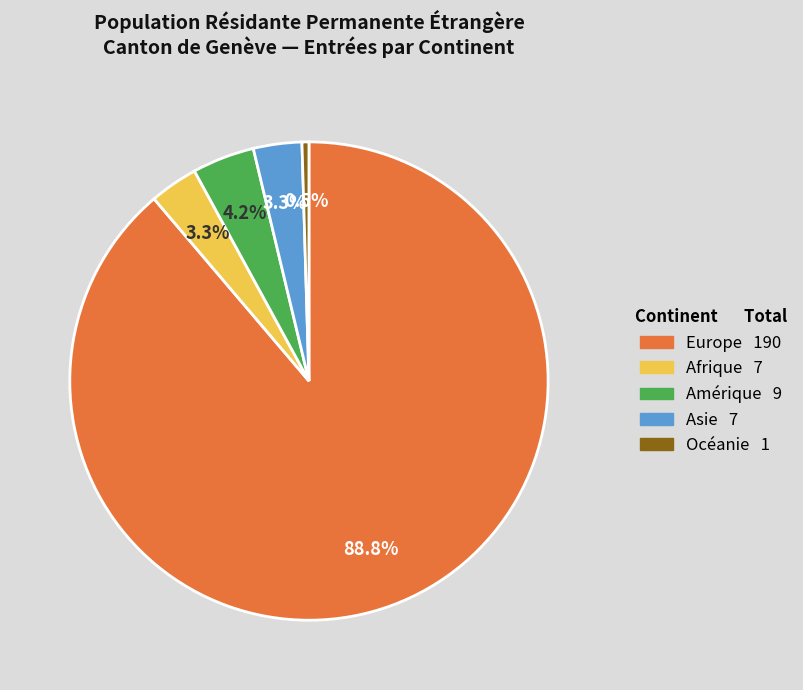

What percentage is the Europe slice, to the nearest percent?

89%